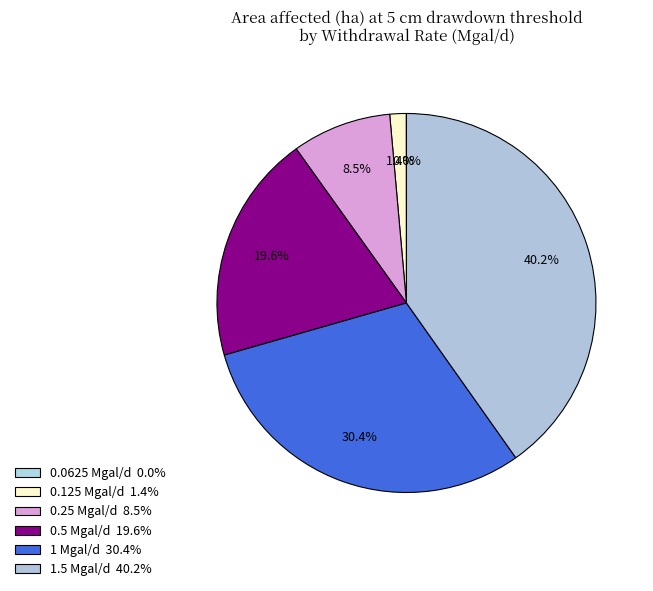

True or false: 0.0625 Mgal/d accounts for 0% of the total.

True